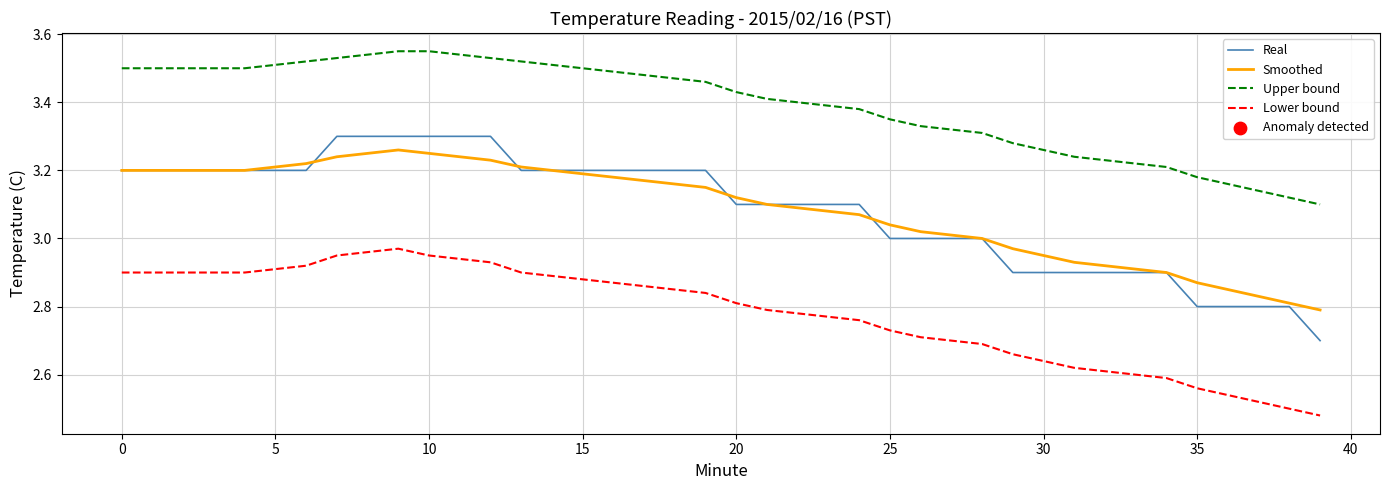

Which series has the widest spread of values?

Real